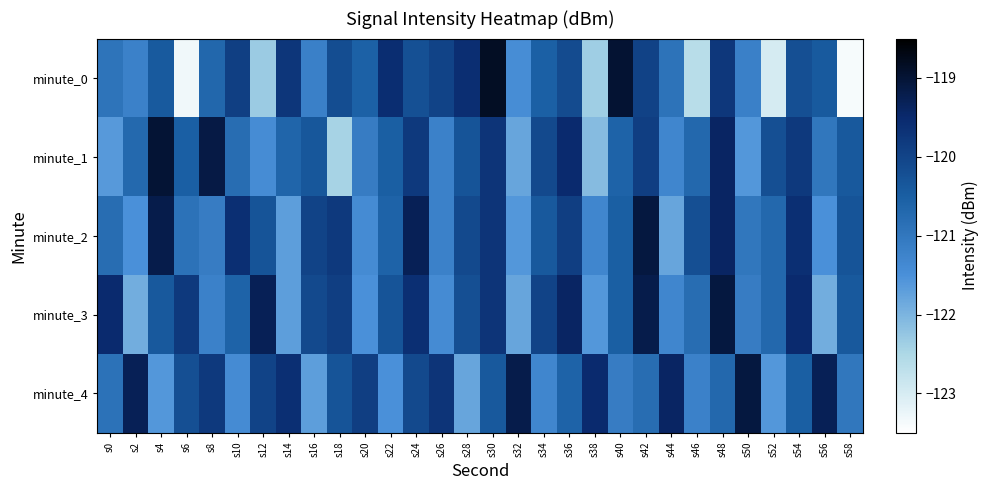

Reading right to left, what are all the values shown in this chart?

minute_0: s58=-123.4	s56=-120.4	s54=-120.2	s52=-123.0	s50=-121.2	s48=-119.8	s46=-122.6	s44=-120.9	s42=-120.0	s40=-119.0	s38=-122.4	s36=-120.1	s34=-120.5	s32=-121.4	s30=-118.8	s28=-119.6	s26=-120.0	s24=-120.2	s22=-119.6	s20=-120.6	s18=-120.2	s16=-121.2	s14=-119.7	s12=-122.3	s10=-119.9	s8=-120.7	s6=-123.3	s4=-120.4	s2=-121.2	s0=-120.9
minute_1: s58=-120.4	s56=-121.0	s54=-119.8	s52=-120.2	s50=-121.6	s48=-119.4	s46=-120.7	s44=-121.3	s42=-119.9	s40=-120.6	s38=-122.1	s36=-119.5	s34=-120.1	s32=-121.8	s30=-119.7	s28=-120.3	s26=-121.2	s24=-119.8	s22=-120.5	s20=-121.1	s18=-122.4	s16=-120.4	s14=-120.6	s12=-121.4	s10=-120.8	s8=-119.1	s6=-120.5	s4=-119.0	s2=-120.7	s0=-121.6
minute_2: s58=-120.3	s56=-121.5	s54=-119.6	s52=-120.7	s50=-121.0	s48=-119.4	s46=-120.2	s44=-121.8	s42=-119.1	s40=-120.5	s38=-121.3	s36=-119.9	s34=-120.4	s32=-121.6	s30=-119.7	s28=-120.1	s26=-121.2	s24=-119.3	s22=-120.6	s20=-121.4	s18=-119.8	s16=-120.0	s14=-121.7	s12=-120.3	s10=-119.6	s8=-121.1	s6=-120.9	s4=-119.2	s2=-121.5	s0=-120.8
minute_3: s58=-120.4	s56=-121.9	s54=-119.5	s52=-120.7	s50=-121.1	s48=-119.1	s46=-120.8	s44=-121.3	s42=-119.2	s40=-120.5	s38=-121.6	s36=-119.4	s34=-120.0	s32=-121.8	s30=-119.7	s28=-120.2	s26=-121.4	s24=-119.6	s22=-120.3	s20=-121.5	s18=-119.9	s16=-120.1	s14=-121.7	s12=-119.3	s10=-120.6	s8=-121.2	s6=-119.8	s4=-120.4	s2=-121.9	s0=-119.5
minute_4: s58=-121.0	s56=-119.3	s54=-120.5	s52=-121.6	s50=-119.1	s48=-120.7	s46=-121.2	s44=-119.4	s42=-120.8	s40=-121.1	s38=-119.5	s36=-120.6	s34=-121.3	s32=-119.2	s30=-120.4	s28=-121.8	s26=-119.7	s24=-120.1	s22=-121.5	s20=-119.9	s18=-120.3	s16=-121.7	s14=-119.6	s12=-120.0	s10=-121.4	s8=-119.8	s6=-120.2	s4=-121.6	s2=-119.3	s0=-120.9